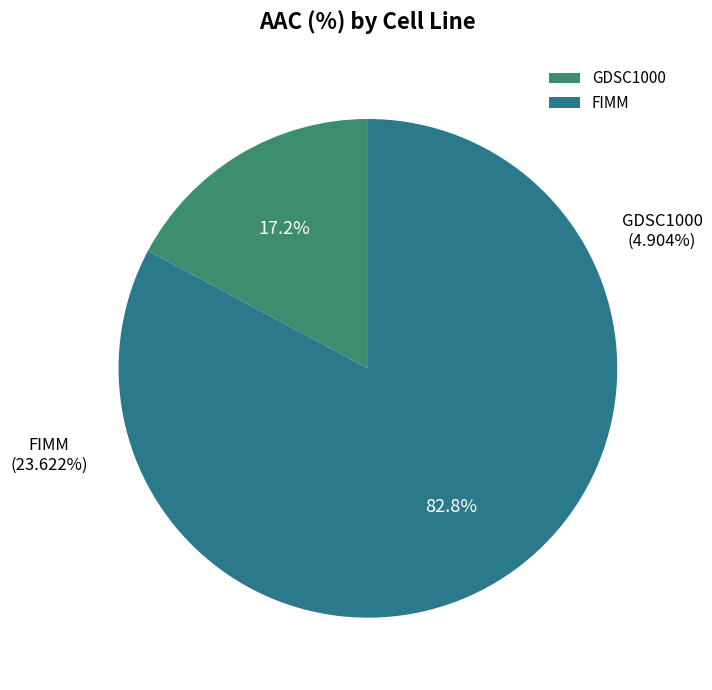

How many slices are in this pie chart?

2